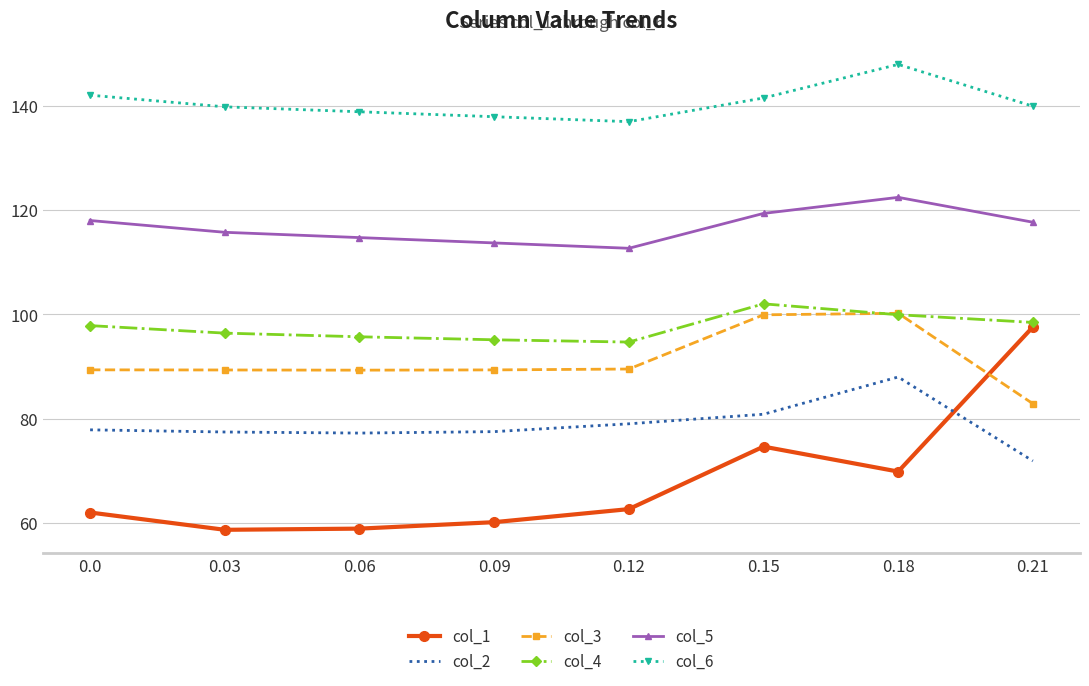

Is the value of col_4 at 0.09 greater than the value of col_2 at 0.18?

Yes